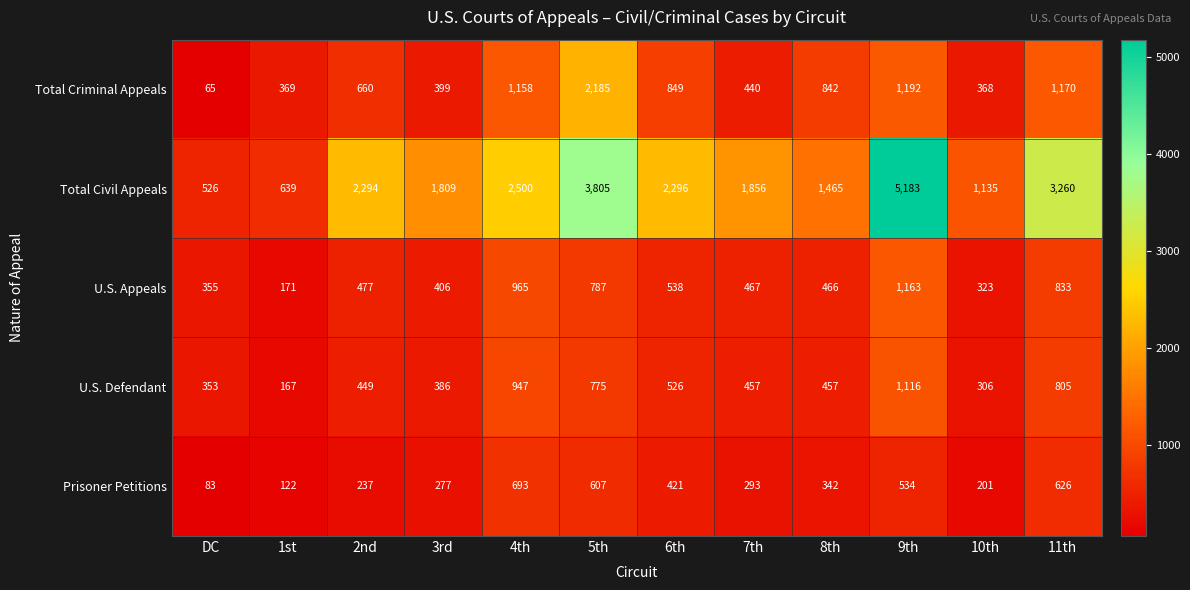

What is the difference between the highest and lowest values at 3rd?

1532